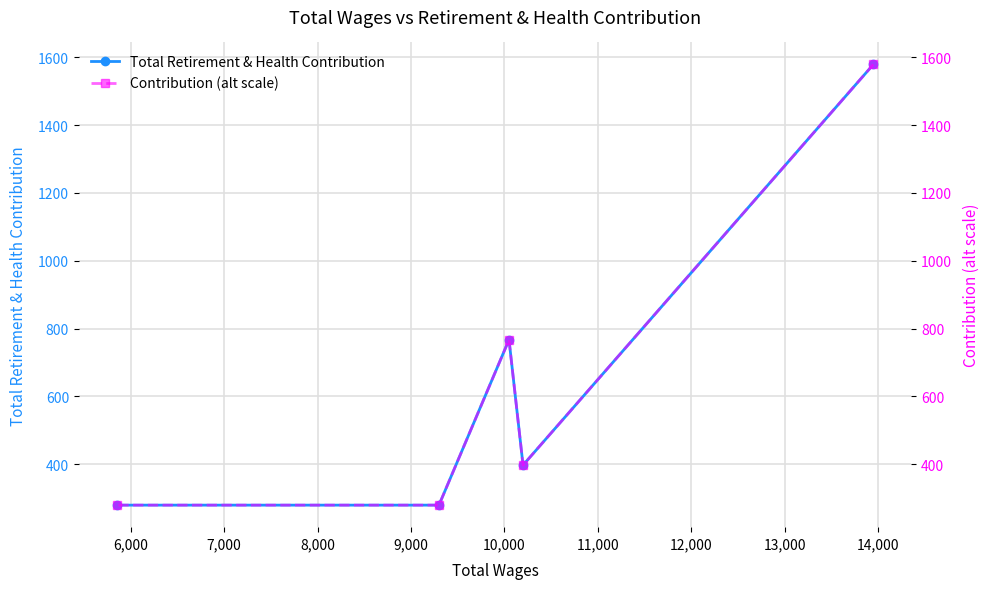

True or false: Total Retirement & Health Contribution and Contribution (alt scale) intersect in this chart.

False